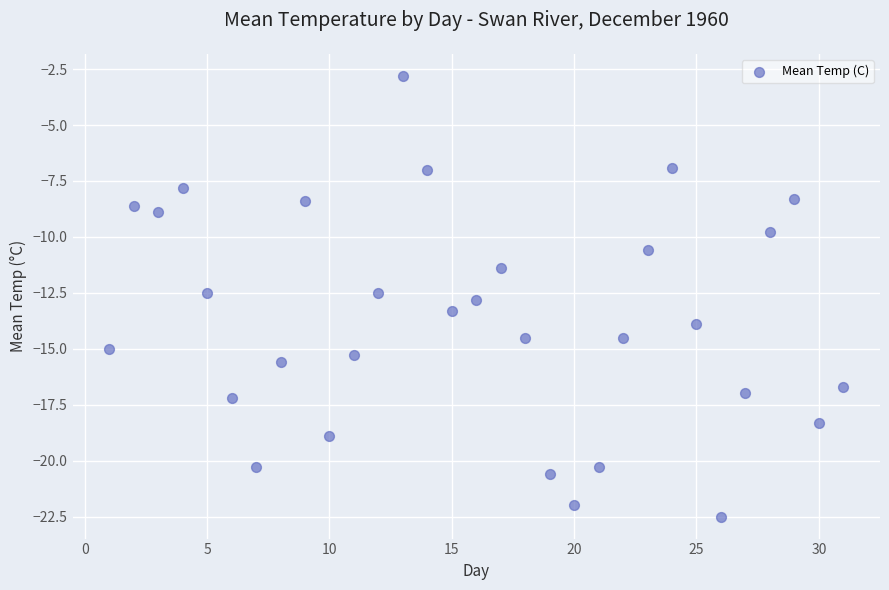

What is the range of Y values (max minus min)?

19.7